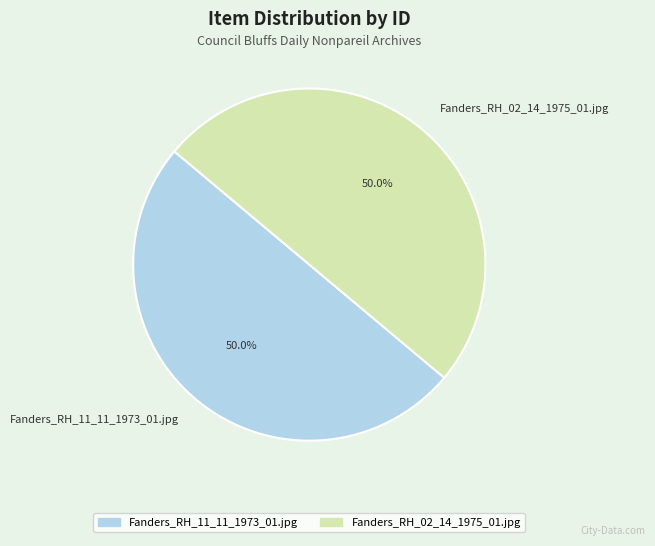

How many slices are in this pie chart?

2